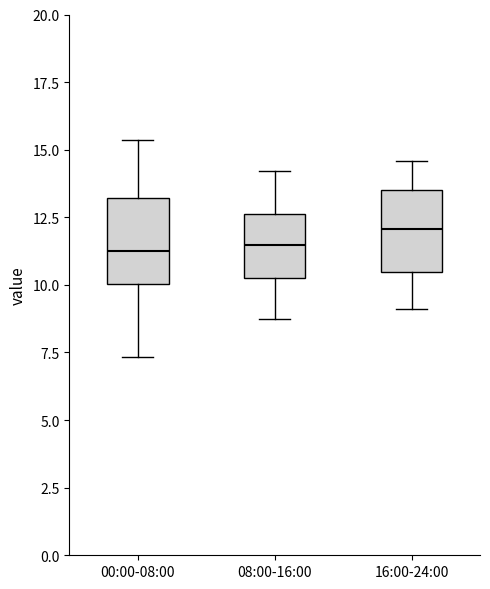

Reading left to right, read every box against the y-axis: the position of its median line, the range the box covers, and the ends of its whiskers. The values are not printed on the chart, so give them approximately, as read against the axis.

00:00-08:00: median 11.0, box 10.0 to 13.0, whiskers 7.5 to 15.5
08:00-16:00: median 11.5, box 10.5 to 12.5, whiskers 9.0 to 14.0
16:00-24:00: median 12.0, box 10.5 to 13.5, whiskers 9.0 to 14.5